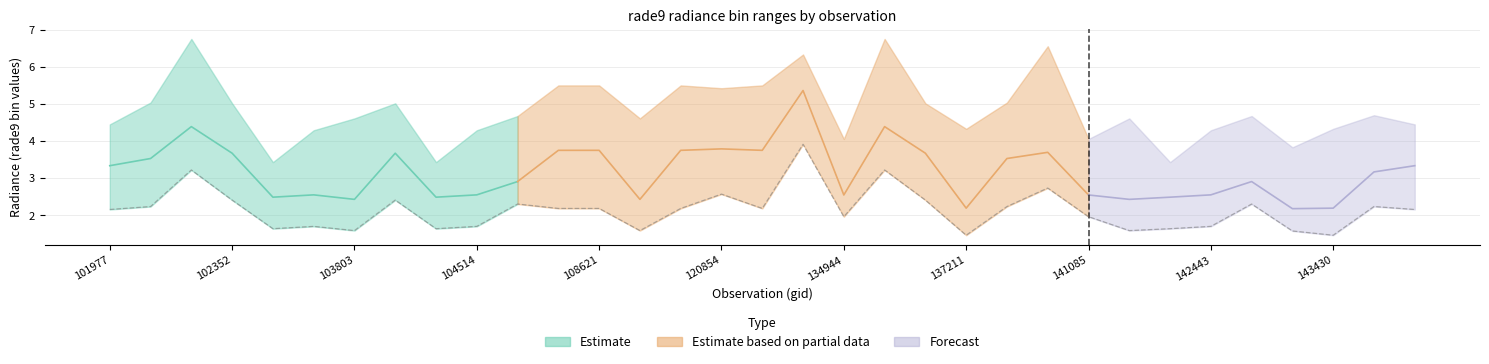

What is the difference between the maximum and second lowest values in the rade9_bin_mdn series?

3.2